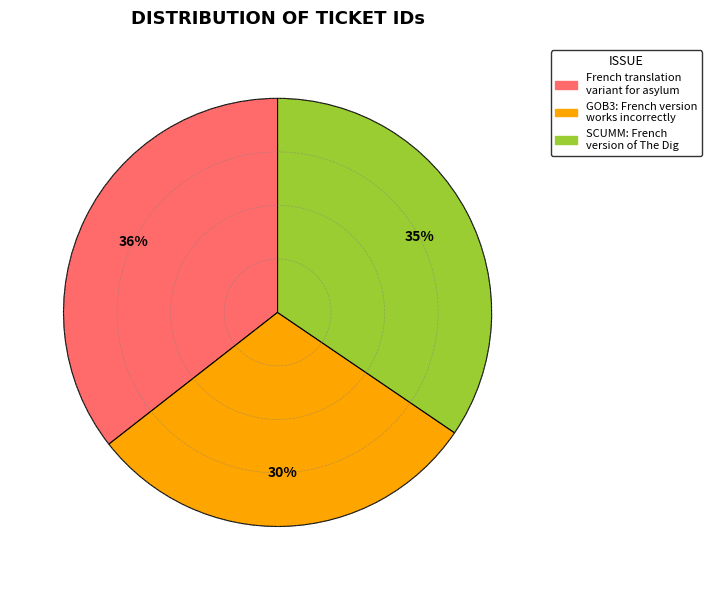

Combined, do GOB3: French version works incorrectly and SCUMM: French version of The Dig account for over 50%?

Yes